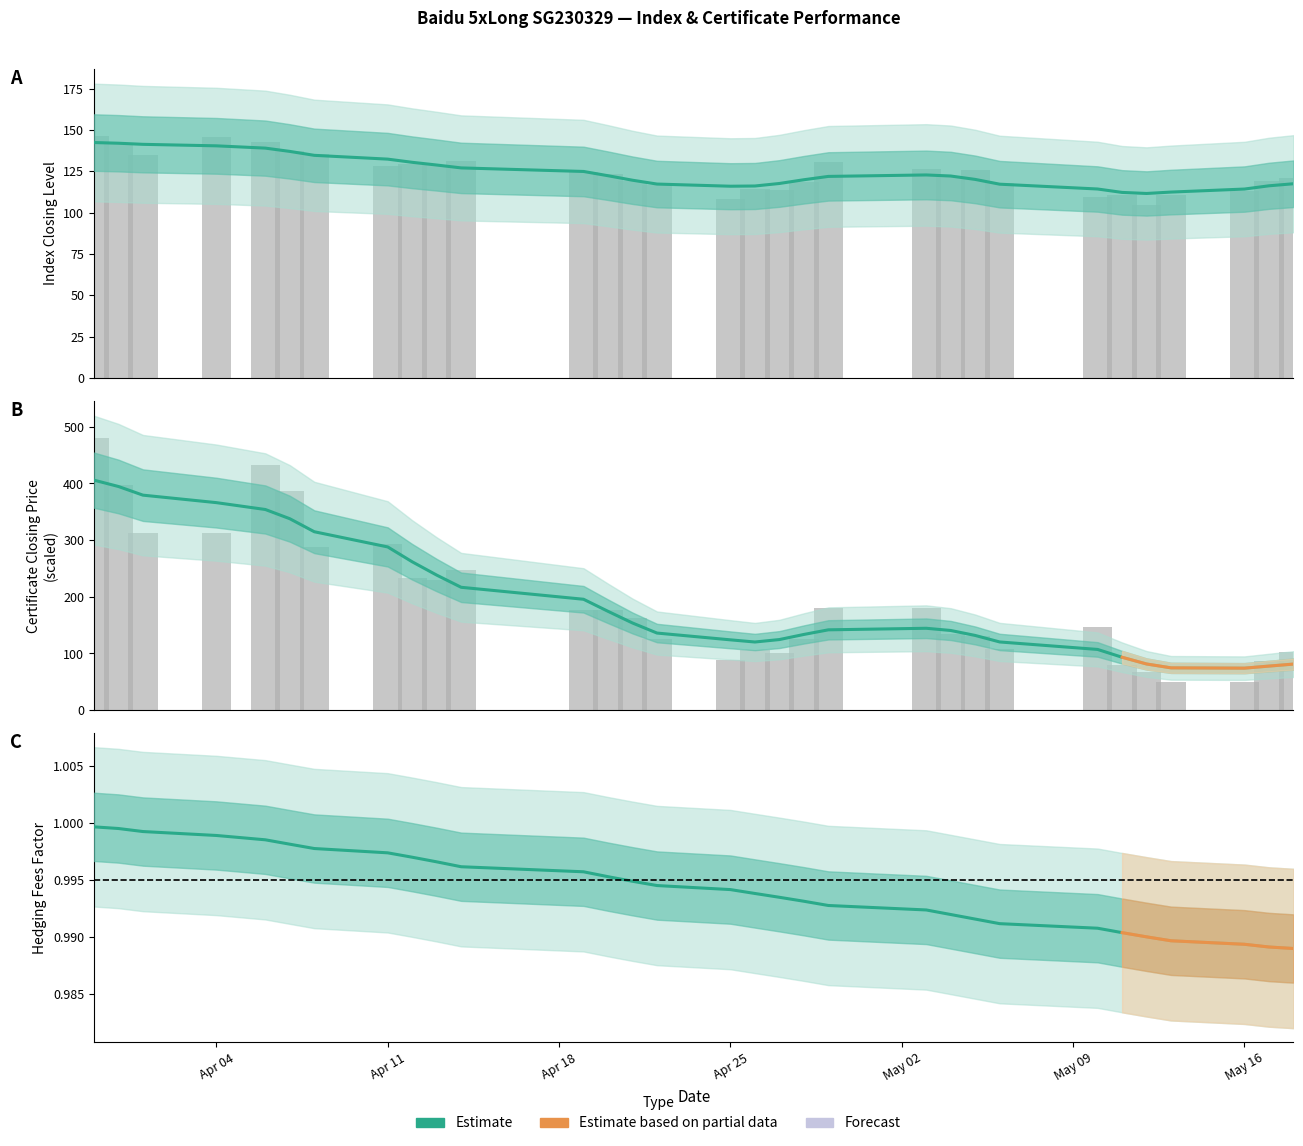

What is the value of the closing_level bar at the 6th from the left?

137.5